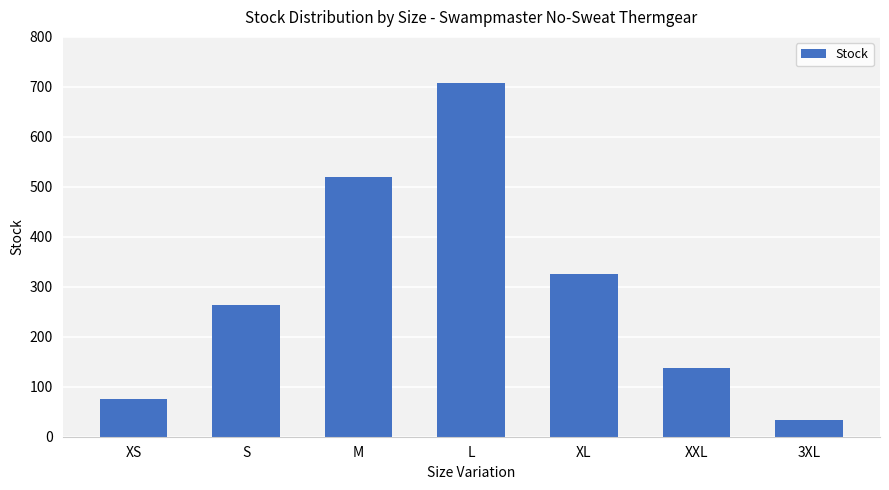

The chart shows a value of 58 at 3XL. True or false?

False